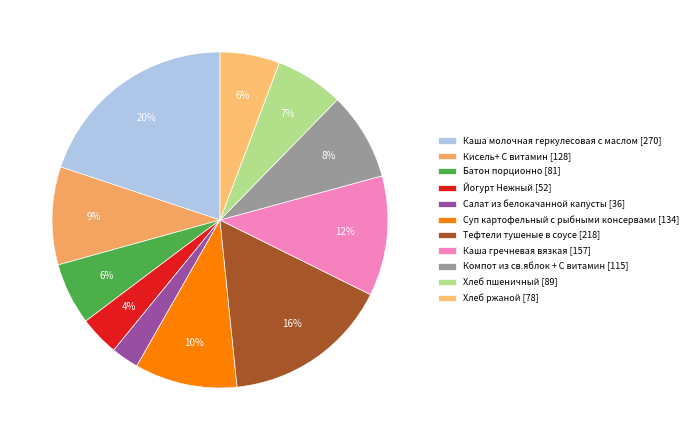

True or false: Каша гречневая вязкая accounts for 12% of the total.

True